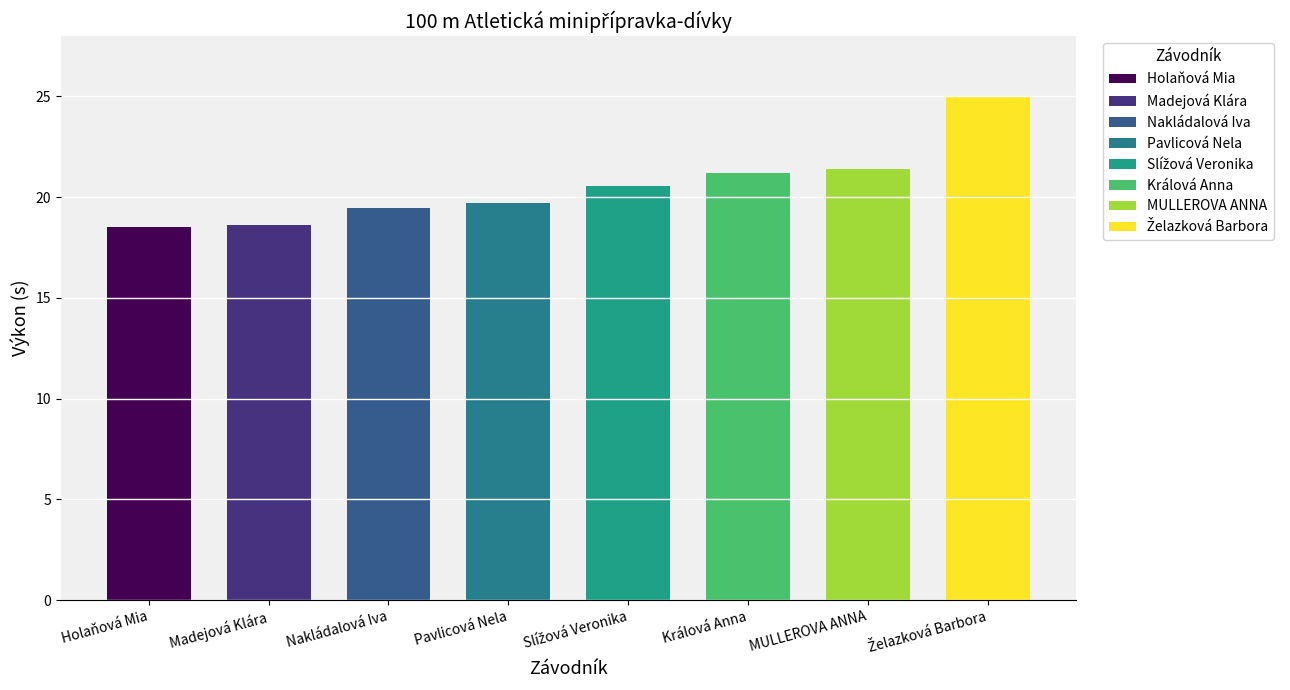

What is the sum of all values?

164.4